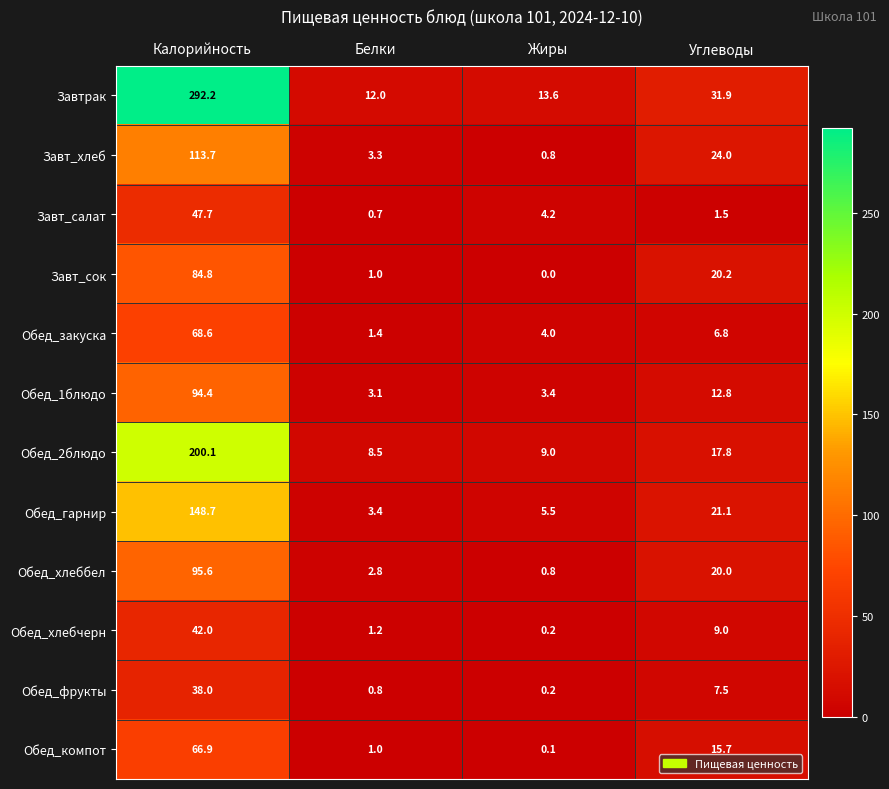

Is it true that Обед_фрукты equals 0.8 at Белки?

True